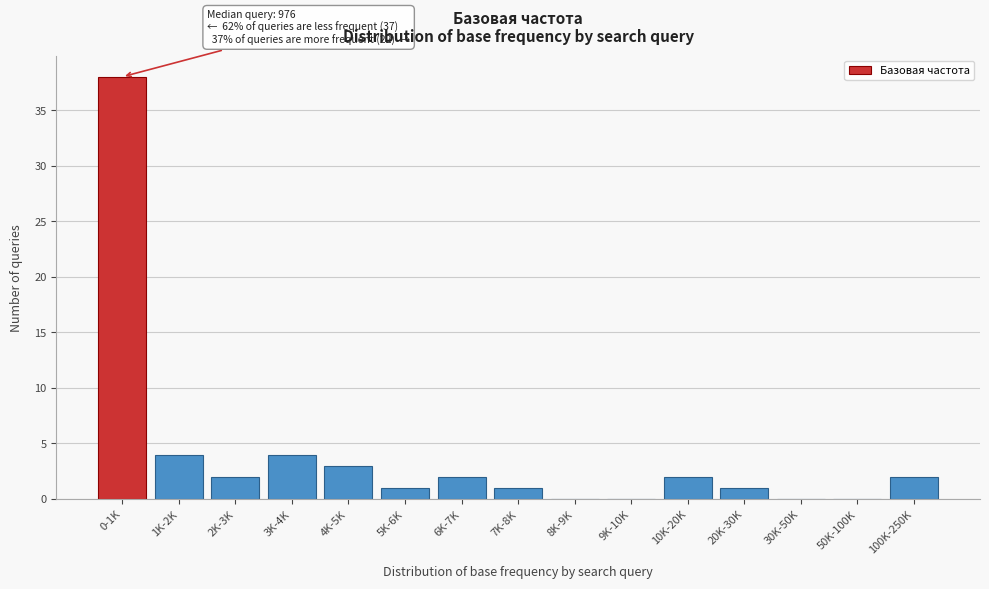

Reading left to right, extract all data points from this chart.

0-1K=38	1K-2K=4	2K-3K=2	3K-4K=4	4K-5K=3	5K-6K=1	6K-7K=2	7K-8K=1	8K-9K=0	9K-10K=0	10K-20K=2	20K-30K=1	30K-50K=0	50K-100K=0	100K-250K=2